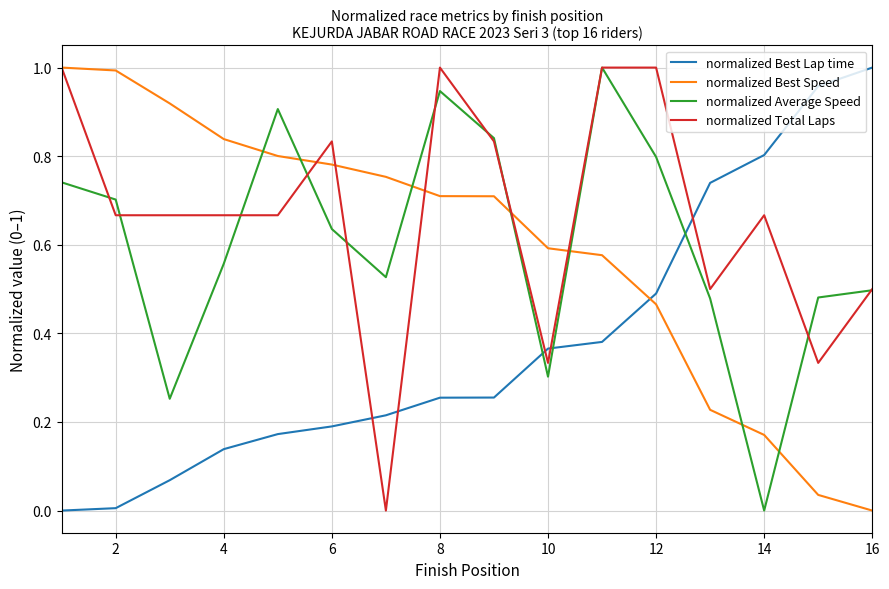

How many intersections are there between normalized Best Lap time and normalized Best Speed?

1